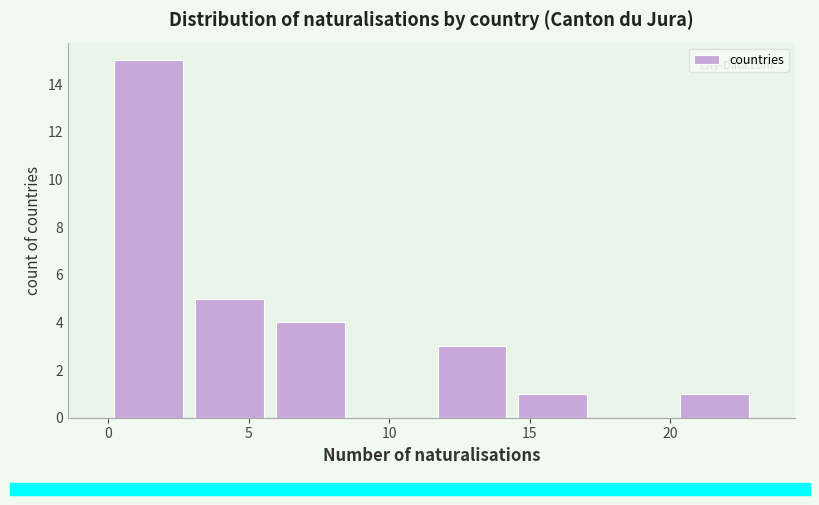

Reading left to right, list every bar in this chart as the range it spans on the x-axis followed by its height. Neither the bar edges nor the heights are printed on the chart, so give them approximately, as read against the axes.

0.0 to 3.0: 15
3.0 to 6.0: 5
6.0 to 8.5: 4
8.5 to 11.5: 0
11.5 to 14.5: 3
14.5 to 17.5: 1
17.5 to 20.0: 0
20.0 to 23.0: 1